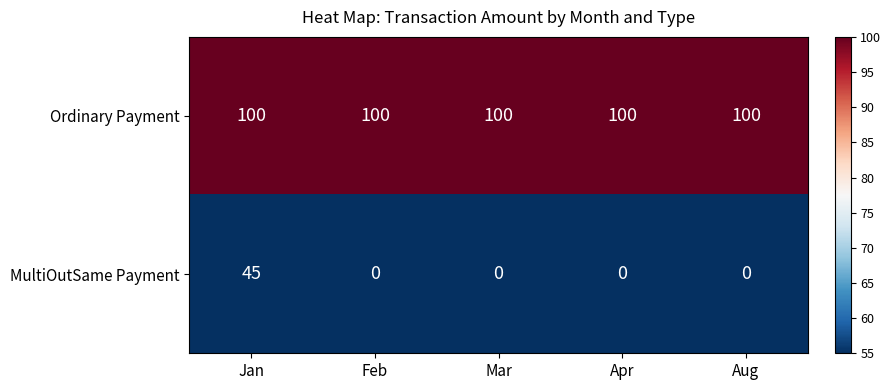

At how many categories does at least one series exceed 88?

5